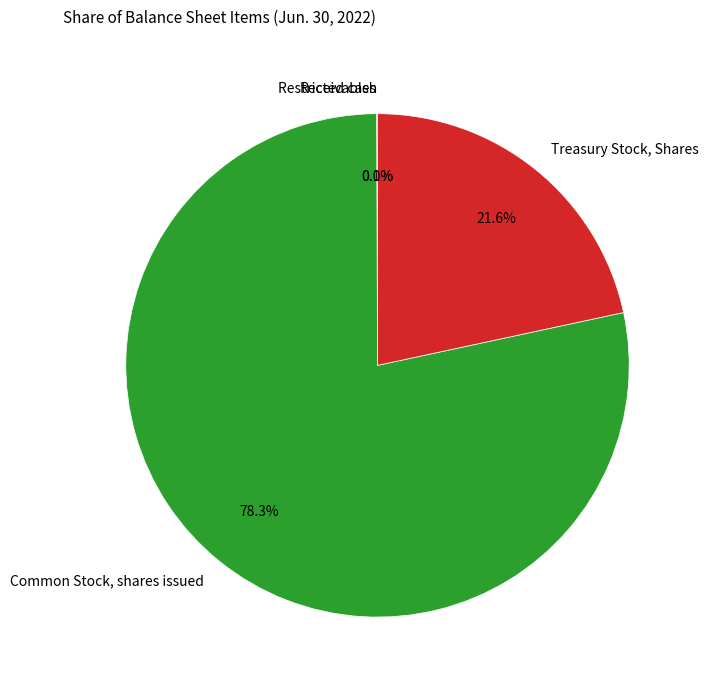

True or false: Treasury Stock, Shares accounts for 30% of the total.

False